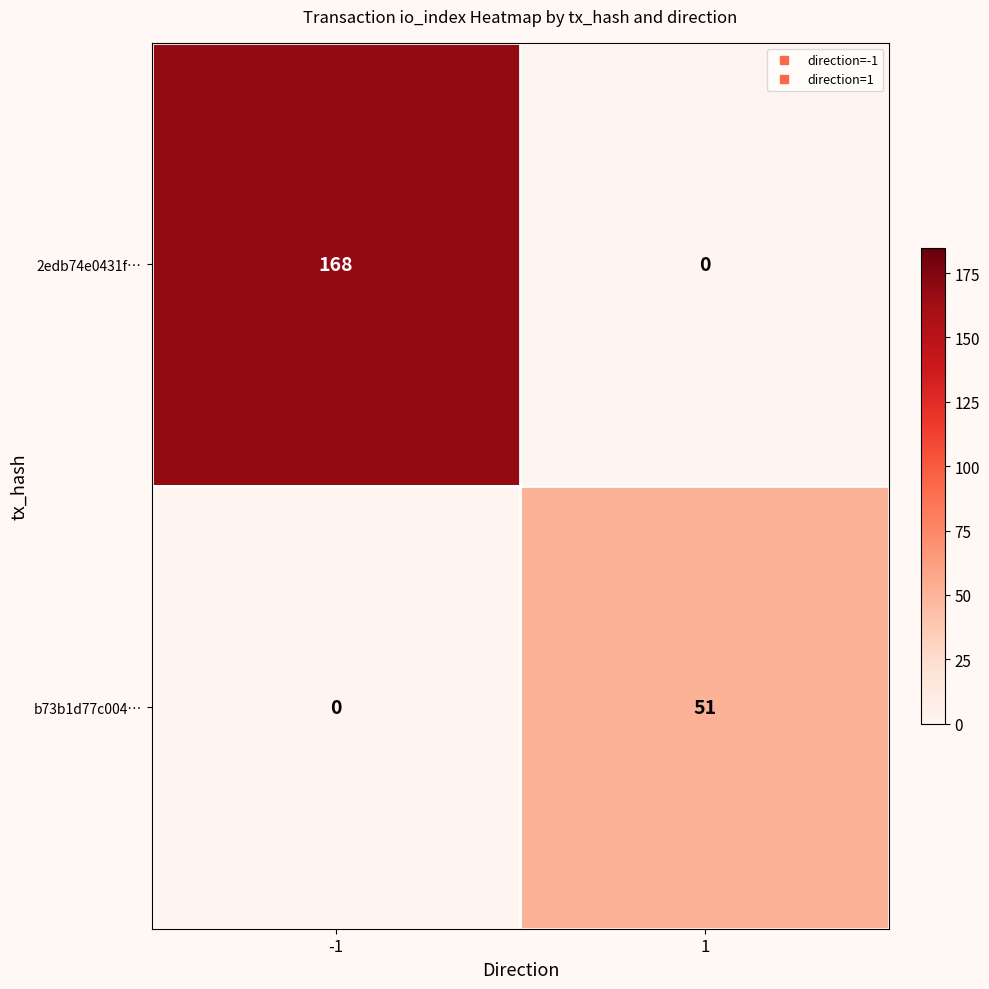

The b73b1d77c004… series shows 0 at -1. True or false?

True